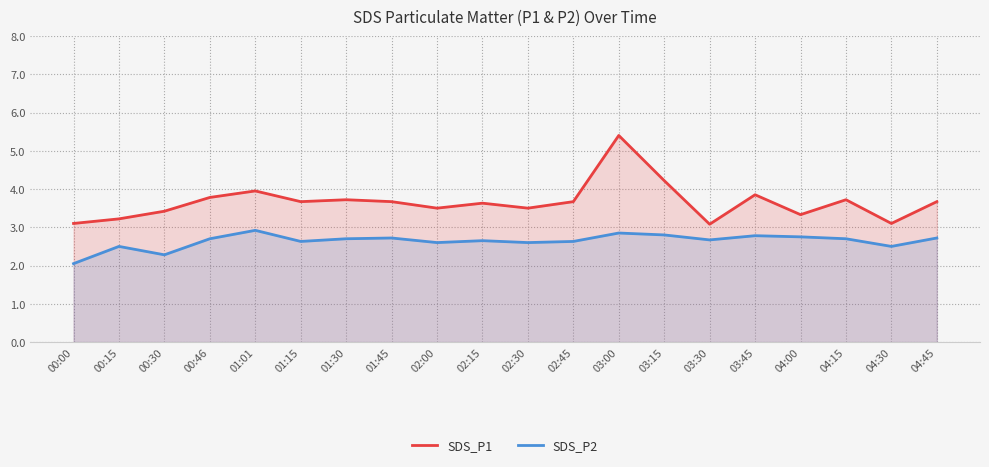

List the labels in order of SDS_P1 value, smallest first.

03:30, 00:00, 04:30, 00:15, 04:00, 00:30, 02:00, 02:30, 02:15, 01:15, 01:45, 02:45, 04:45, 01:30, 04:15, 00:46, 03:45, 01:01, 03:15, 03:00